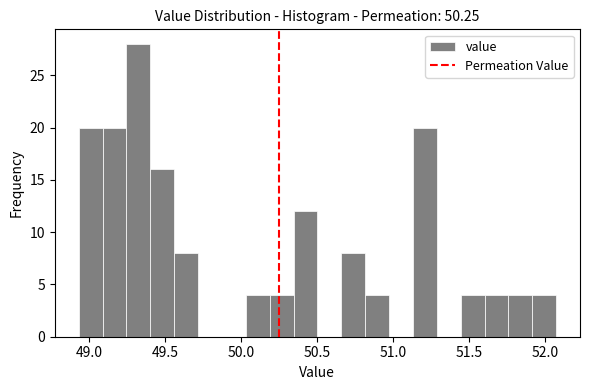

Around what value on the x-axis is the tallest bar? Give the approximate position of its centre, as read against the axis.

49.30